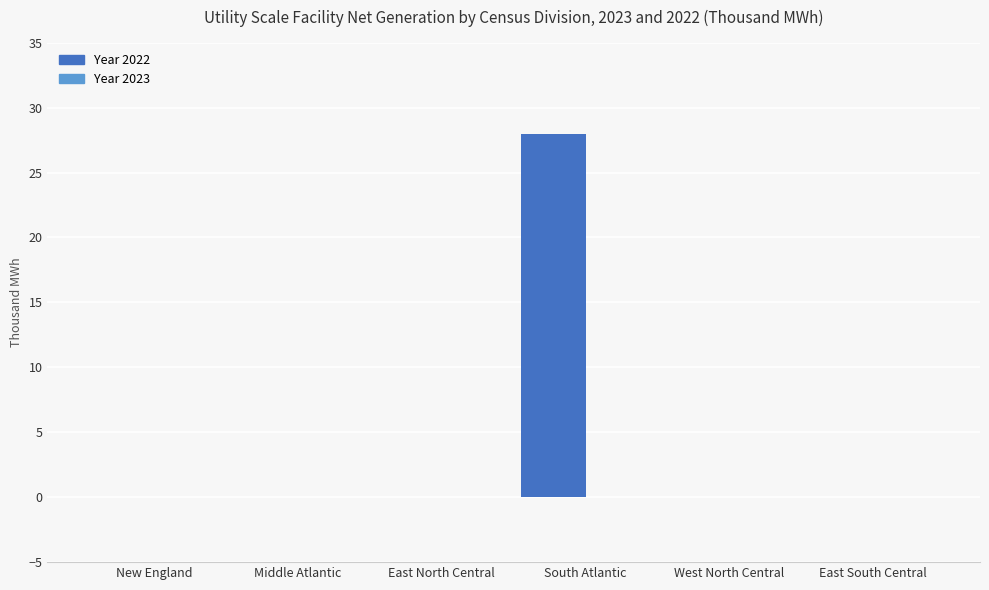

What is the sum of all values?

28